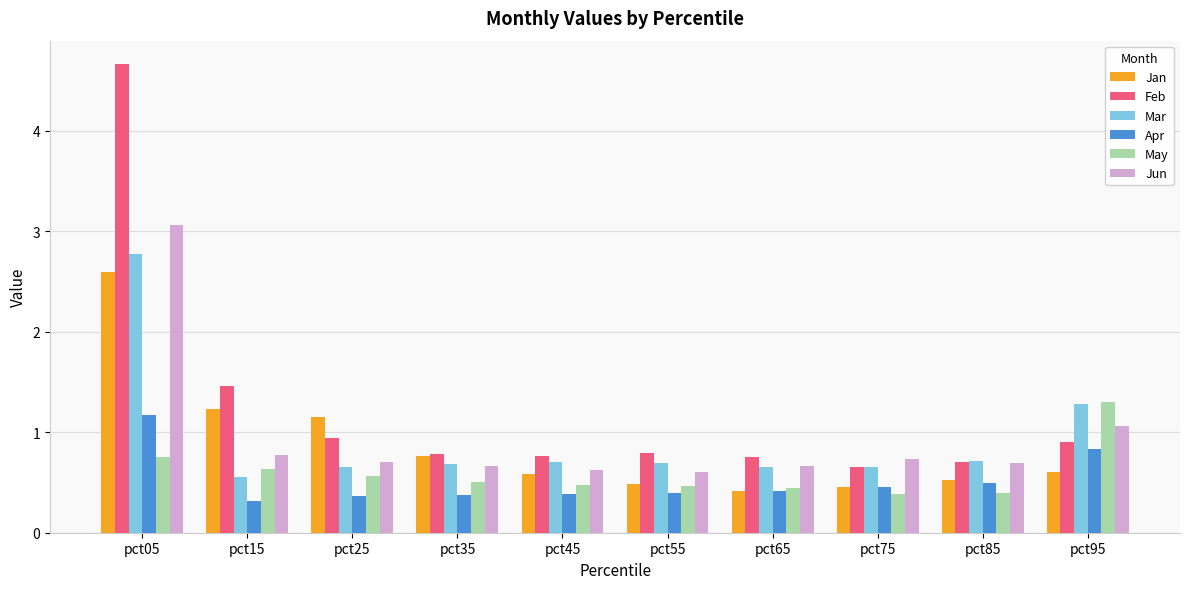

What is the value of the May bar at the 3rd from the left?

0.6